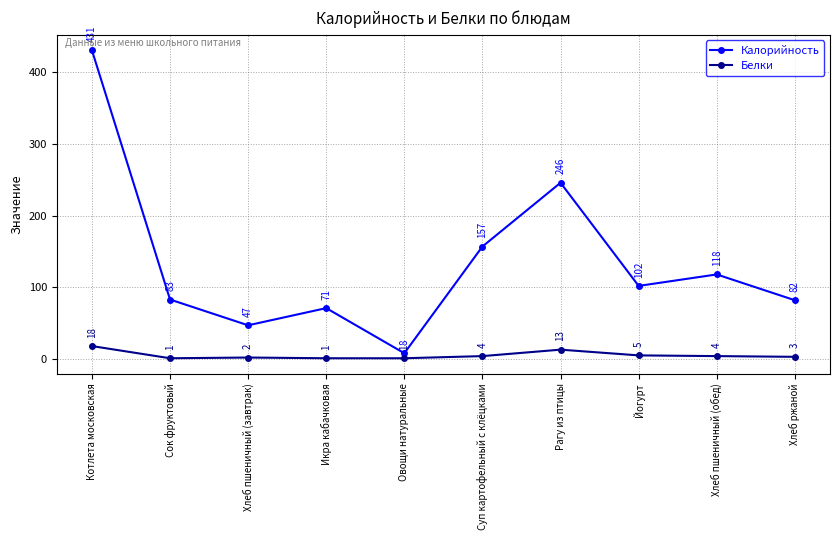

What is the difference between the maximum and minimum values in the Белки series?

17